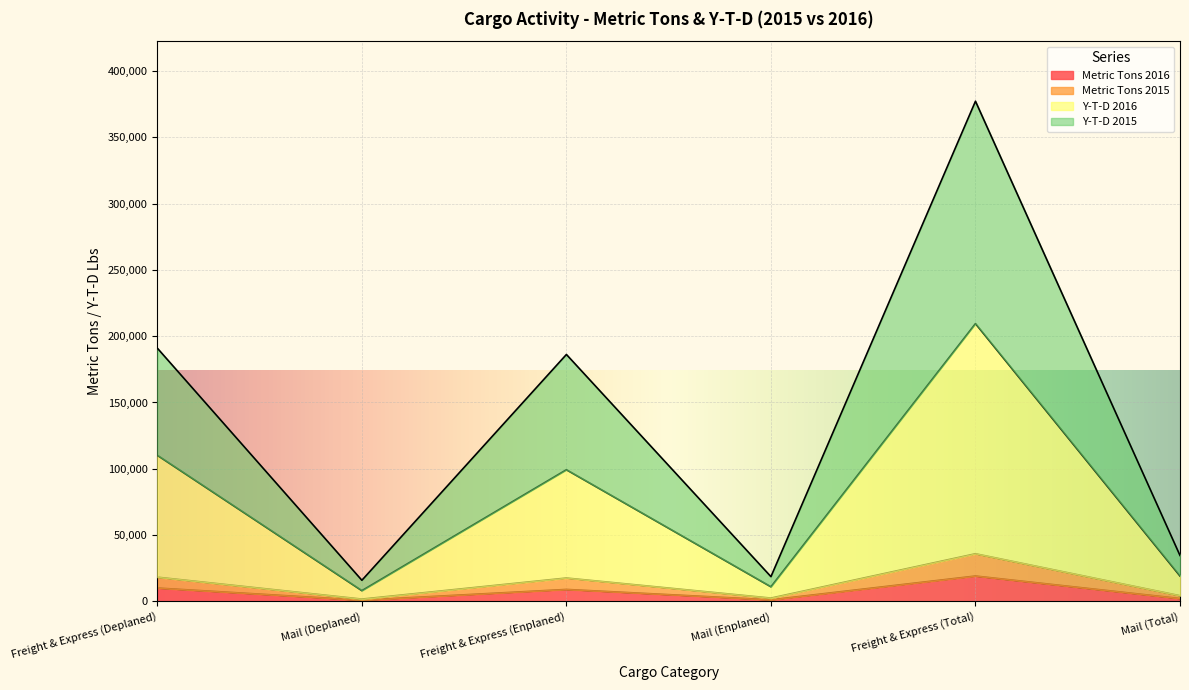

What position from the left is Freight & Express (Total)?

5